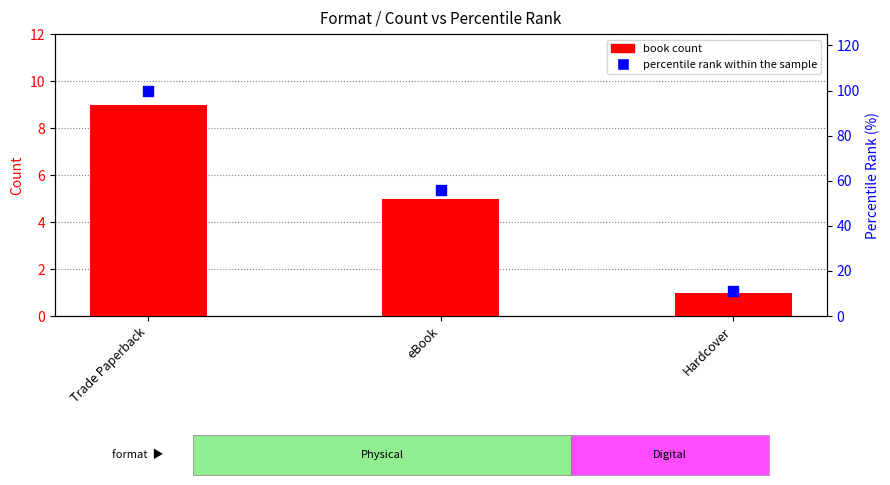

At how many categories does at least one series exceed 27?

2